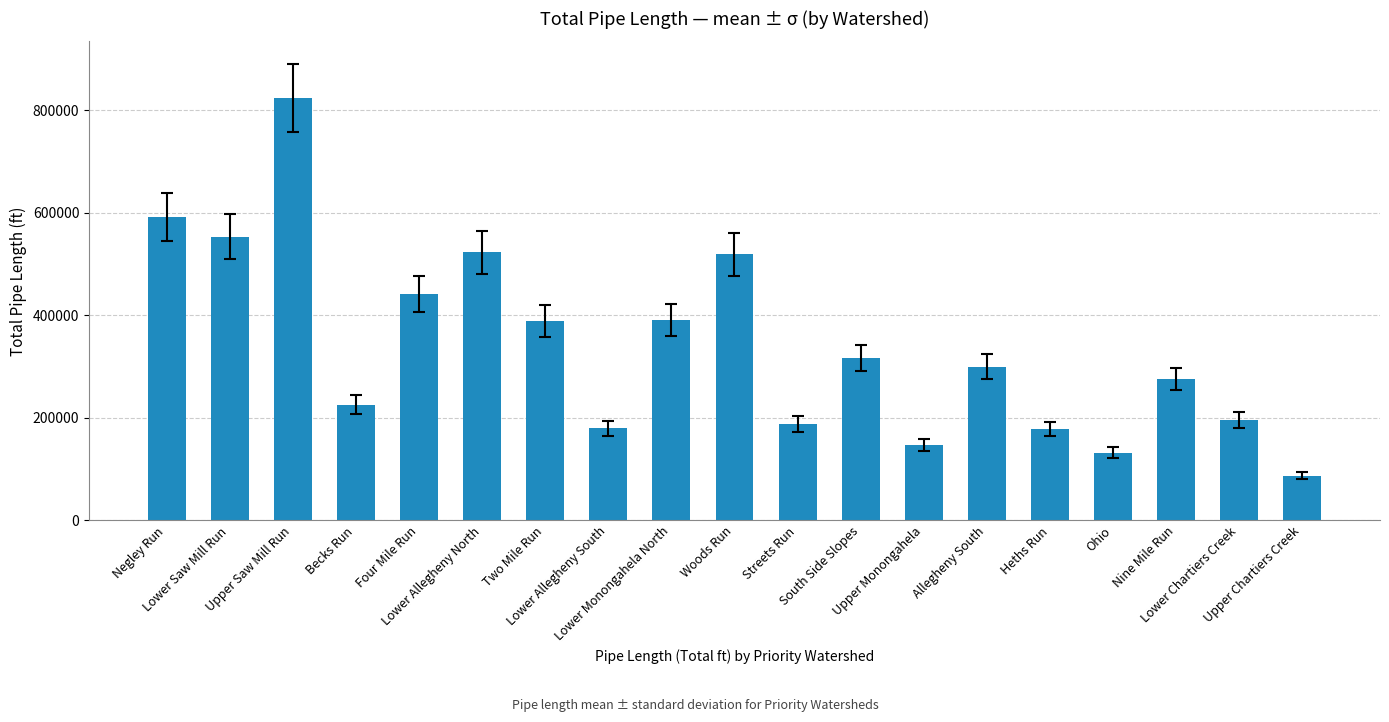

Approximately how many times larger is the value at Lower Saw Mill Run compared to Lower Chartiers Creek?

2.8